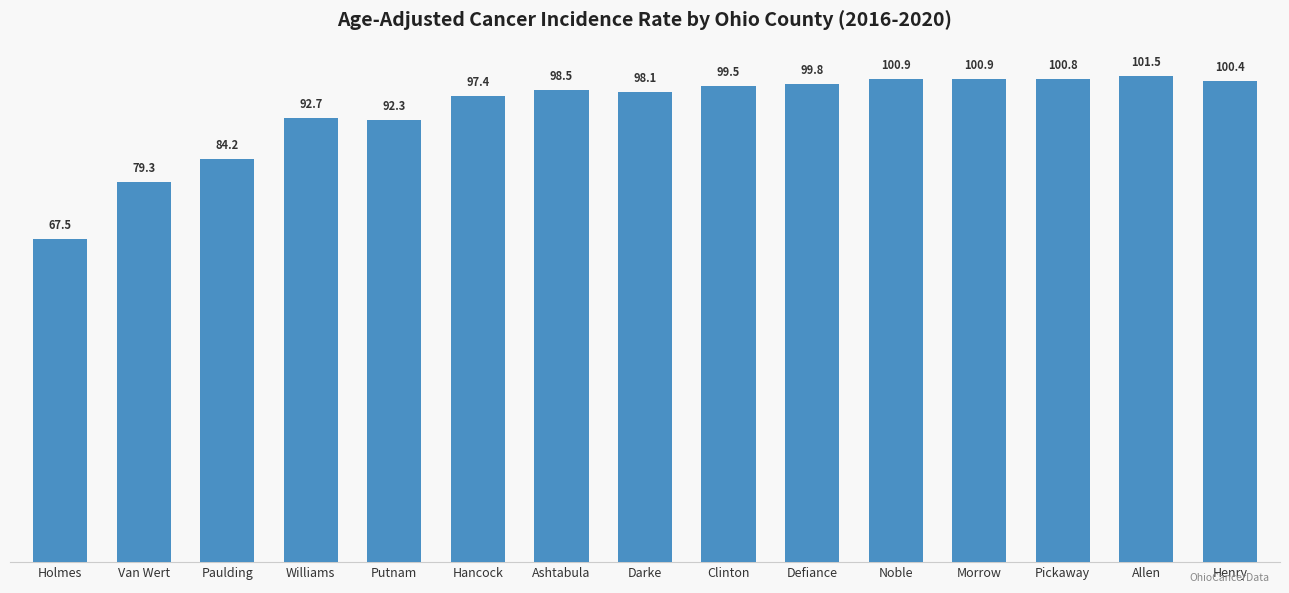

What is the change in value from Paulding to Ashtabula?

+14.3